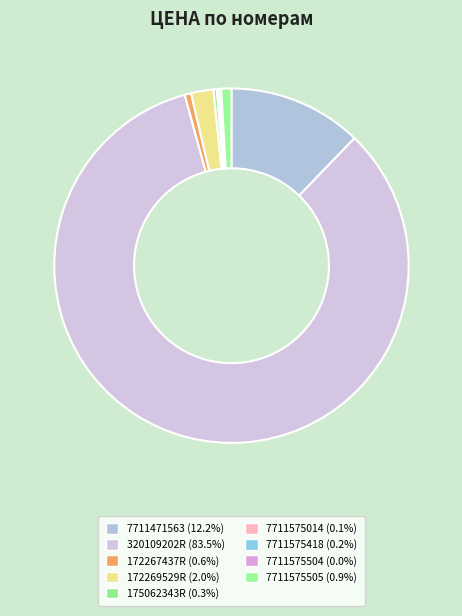

Does any single category account for the majority?

Yes